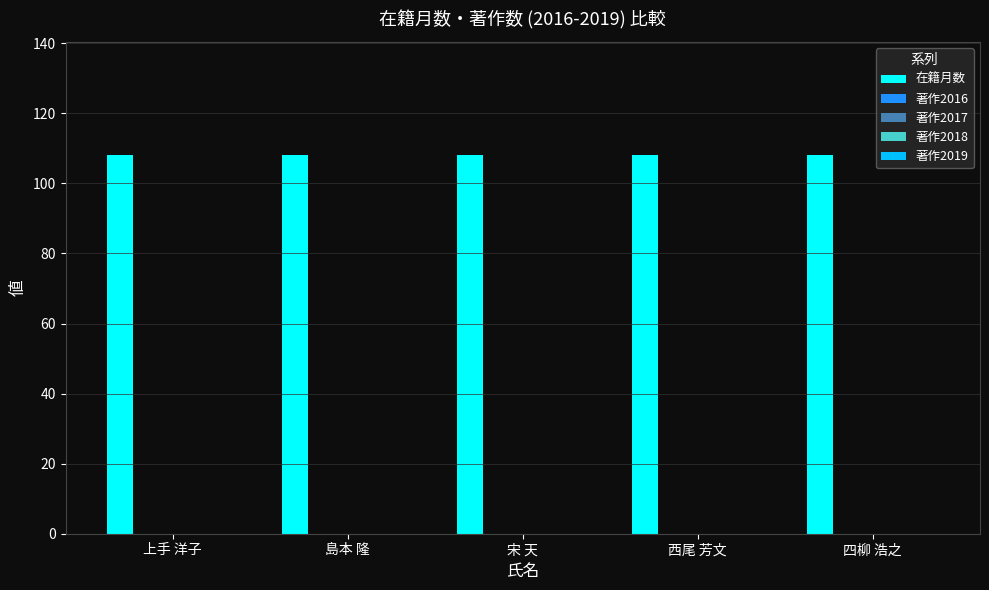

Between 宋 天 and 西尾 芳文, which is larger?

宋 天